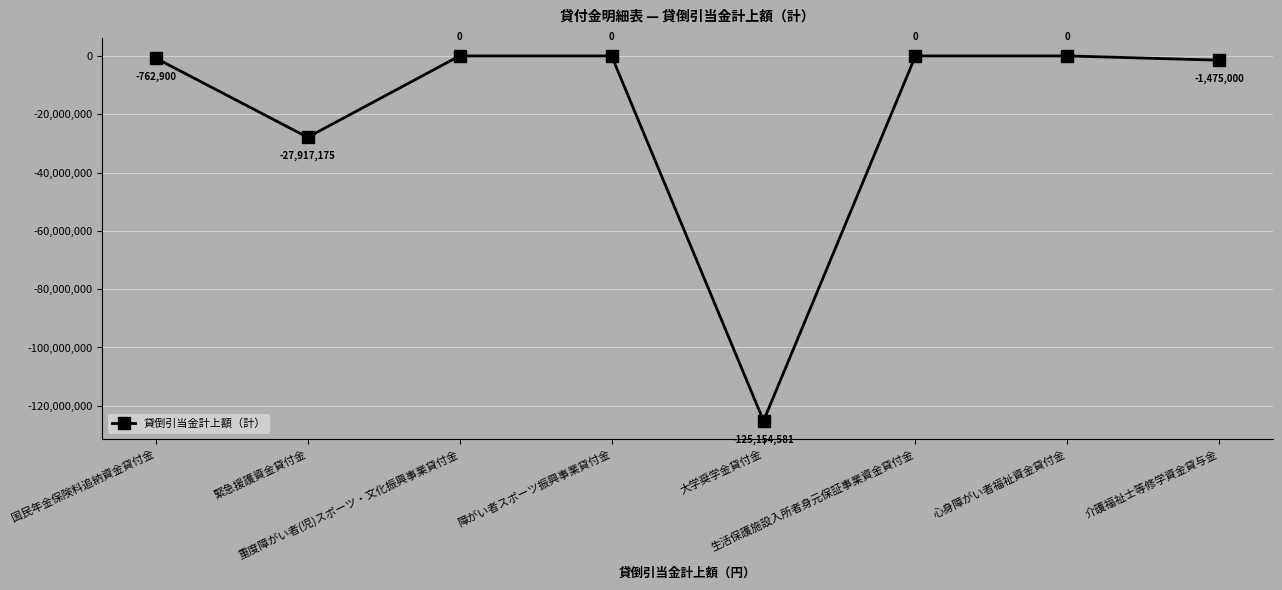

Is this an area chart (filled region under the line)?

No